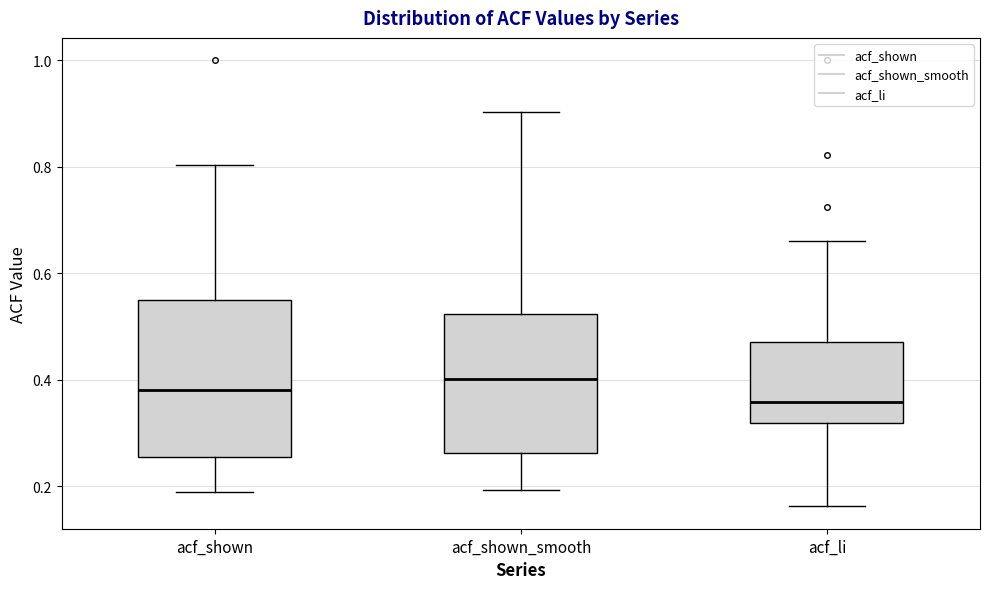

Reading left to right, transcribe this box plot: for each box, give where its median line is, the range the box spans, and where its two whiskers end, as read against the y-axis. The values are not printed on the chart, so give them approximately, as read against the axis.

acf_shown: median 0.38, box 0.26 to 0.54, whiskers 0.20 to 0.80
acf_shown_smooth: median 0.40, box 0.26 to 0.52, whiskers 0.20 to 0.90
acf_li: median 0.36, box 0.32 to 0.48, whiskers 0.16 to 0.66